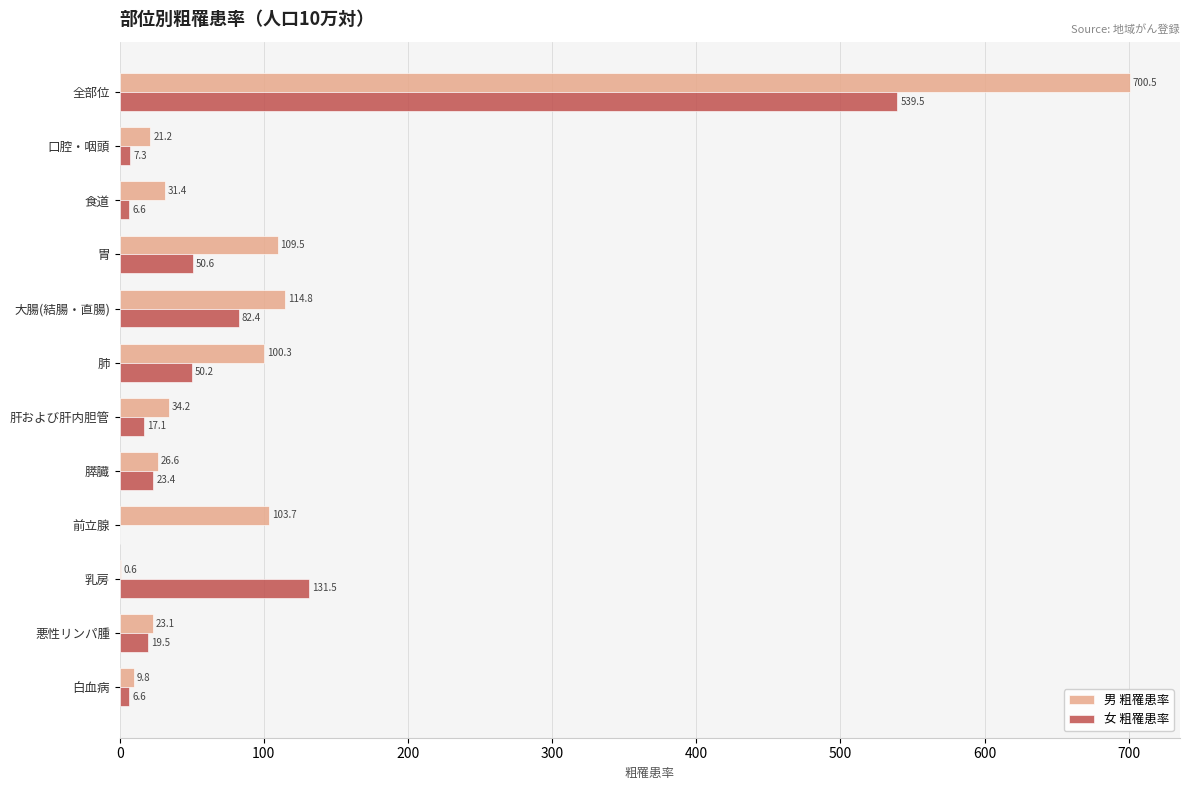

What is the total value across all series at 胃?

160.1